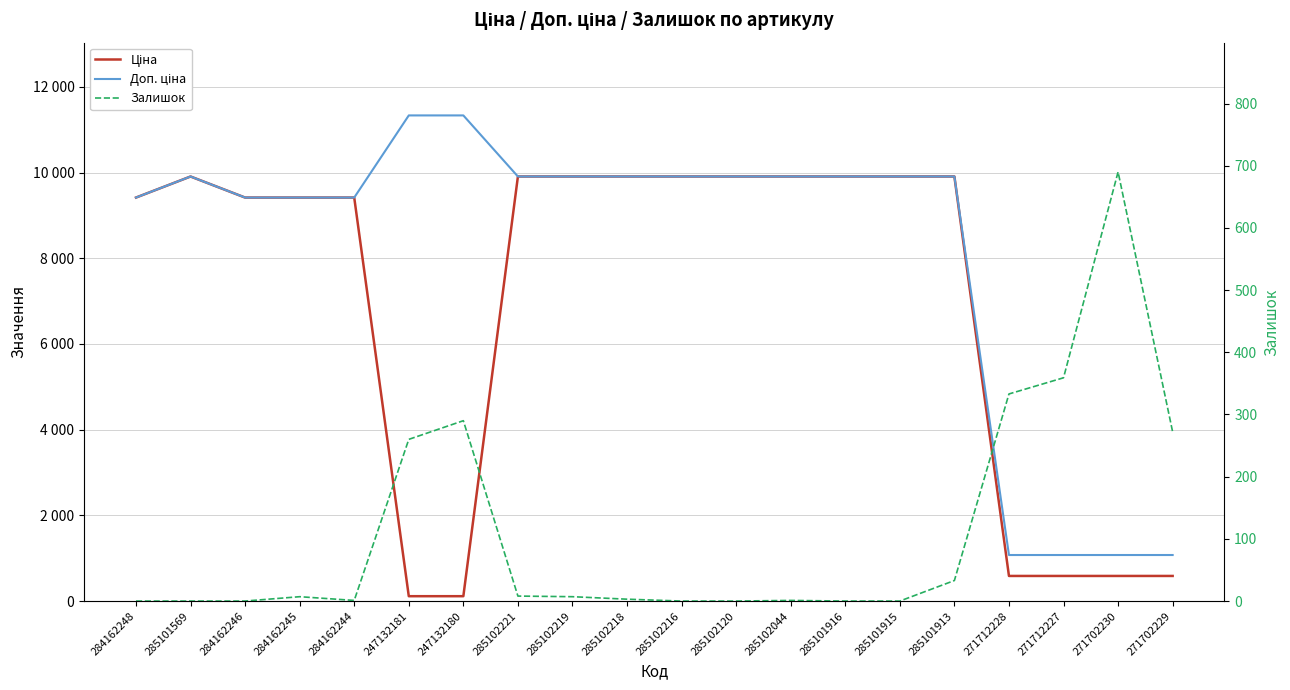

What is the difference between the maximum and minimum values in the Ціна series?

9795.1